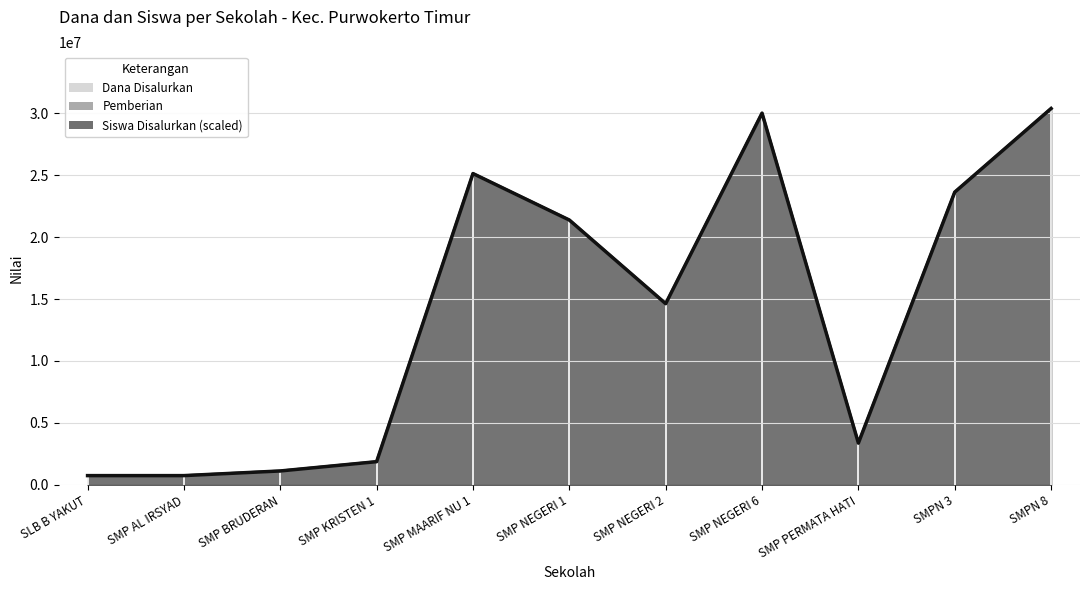

The value of Pemberian at SMP AL IRSYAD is 750000. True or false?

True